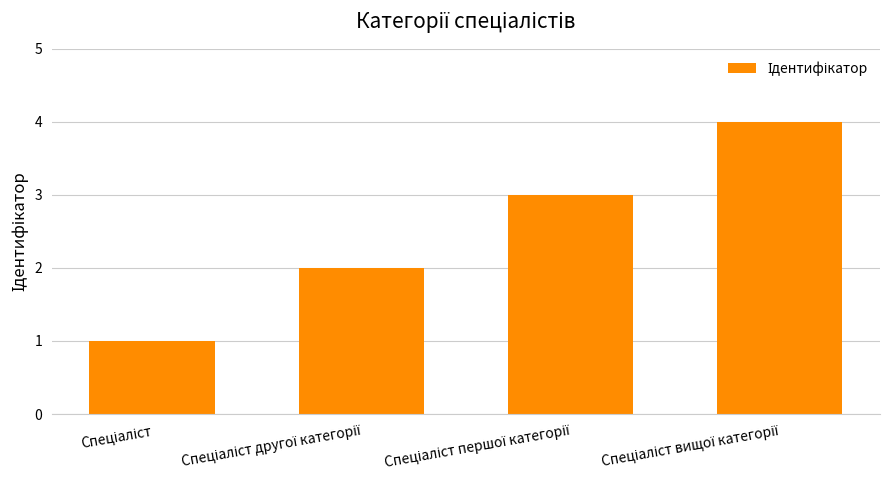

What is the maximum value shown in the chart?

4